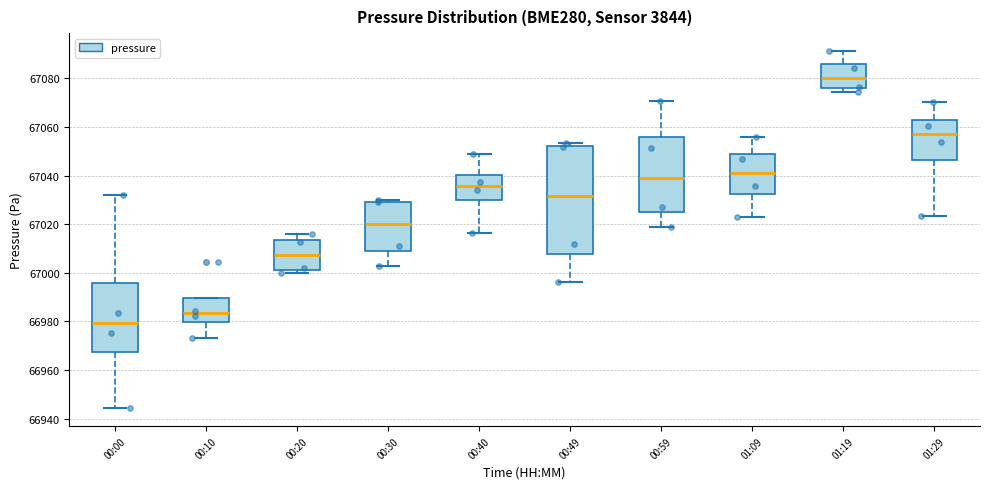

Which box is the tallest, from its lower edge to its upper edge?

00:49